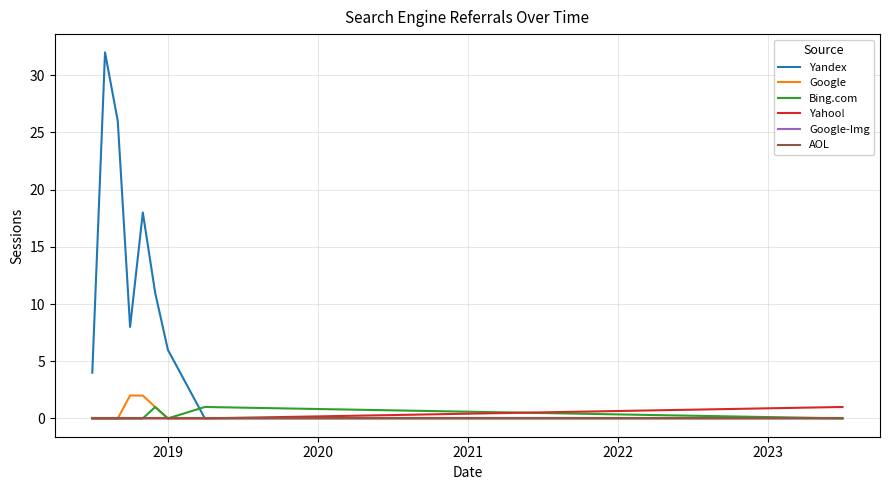

Is this an area chart (filled region under the line)?

No